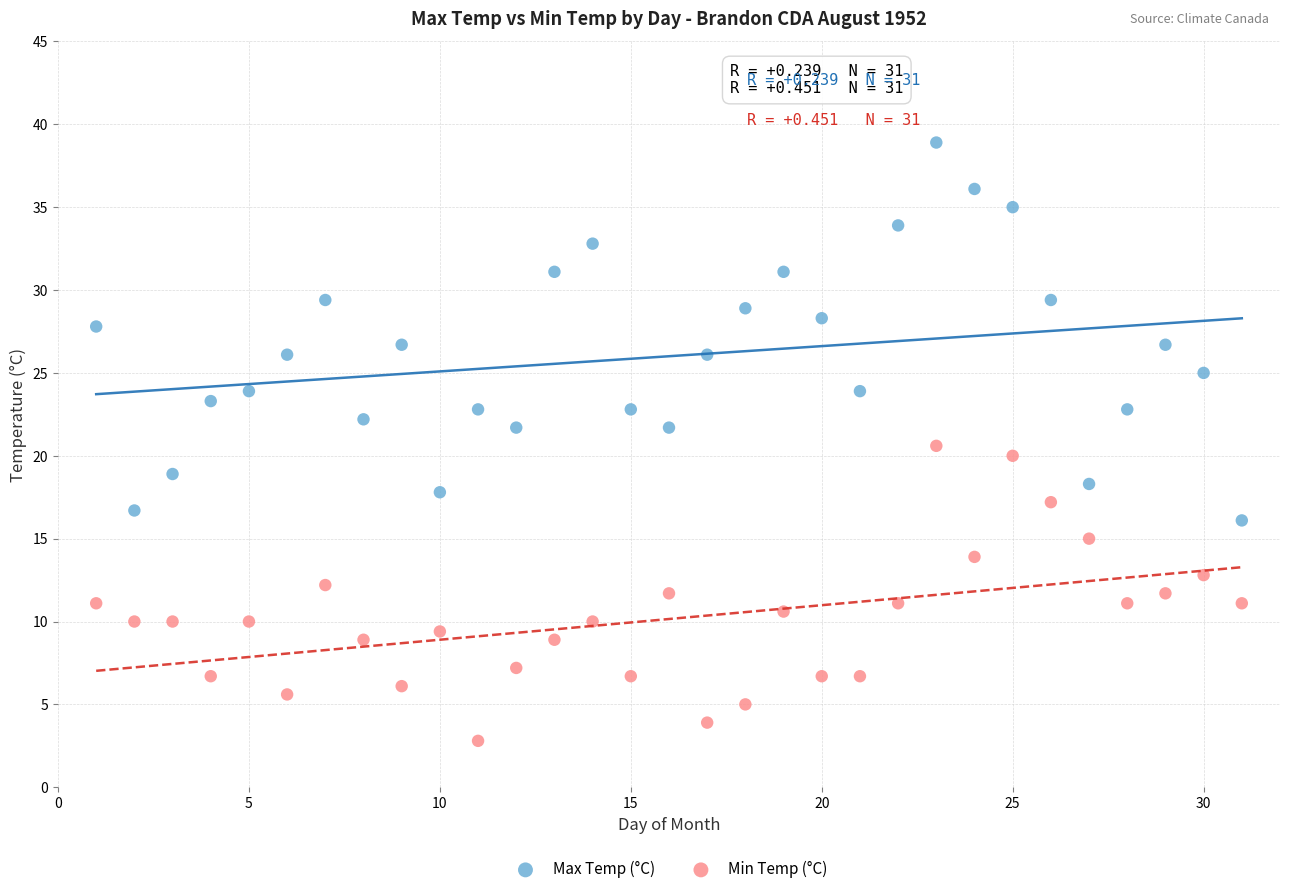

What are all the series names shown in the legend?

Max Temp (°C), Min Temp (°C)